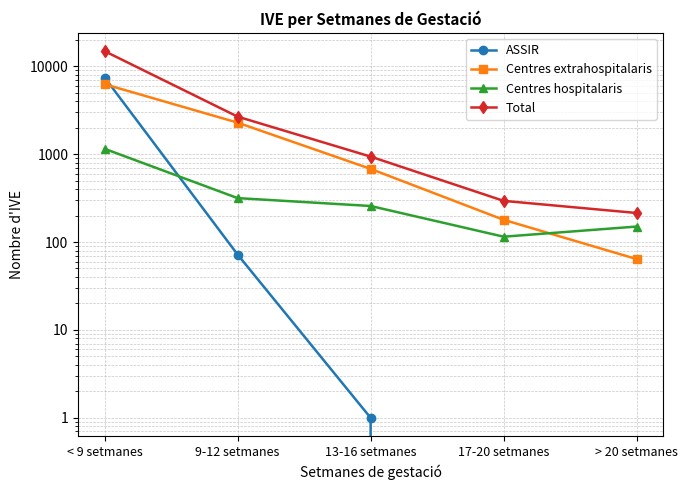

Where is ASSIR nearest to the value 3719?

9-12 setmanes